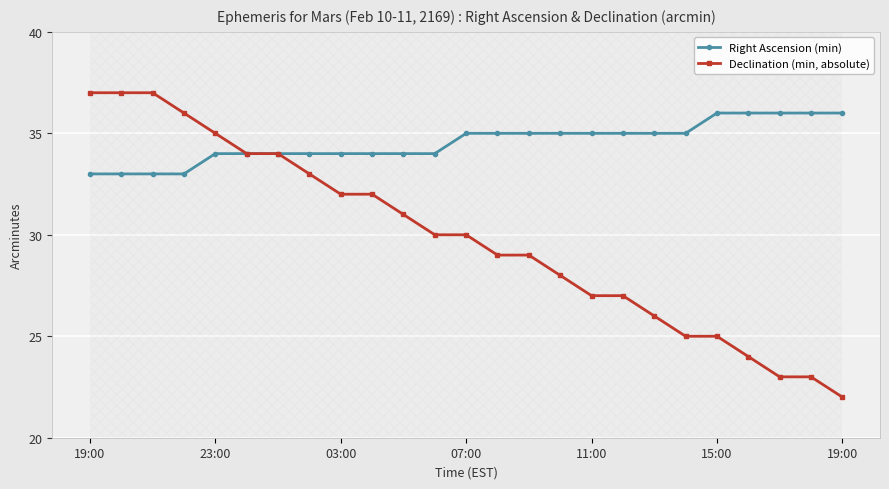

Which series has the largest range (max minus min)?

Declination (min, absolute)